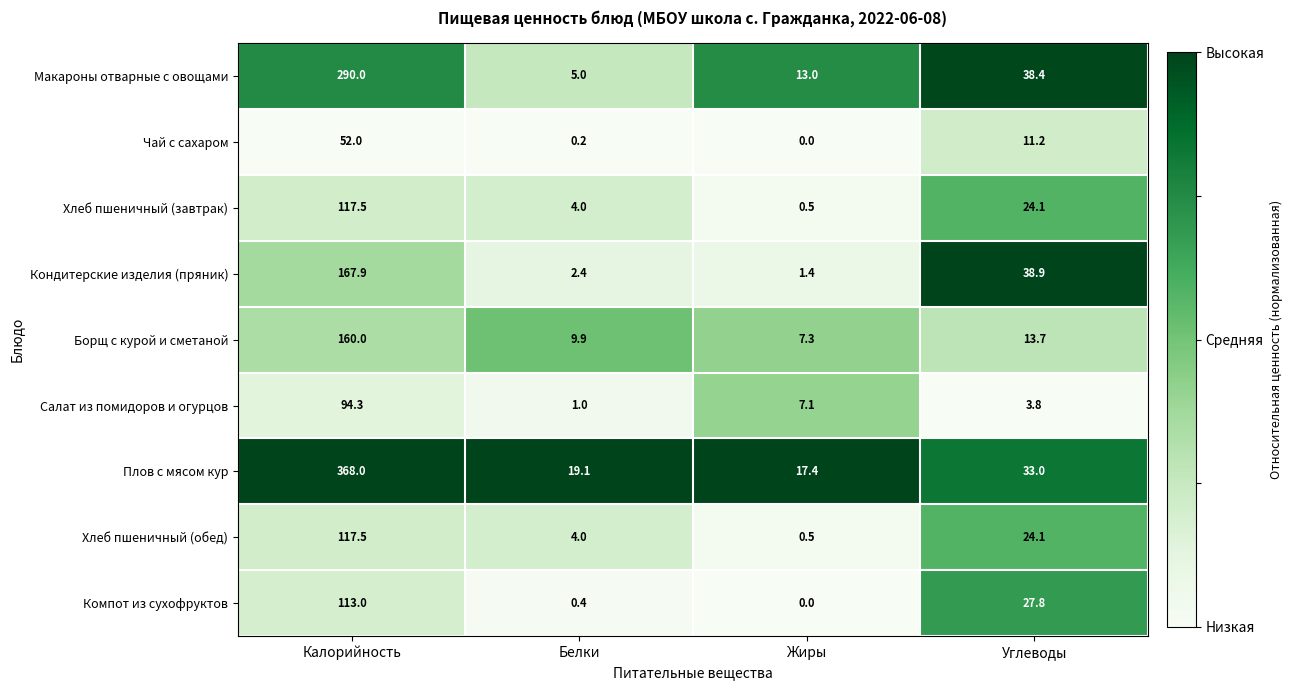

Is it true that Борщ с курой и сметаной equals 7.3 at Жиры?

True